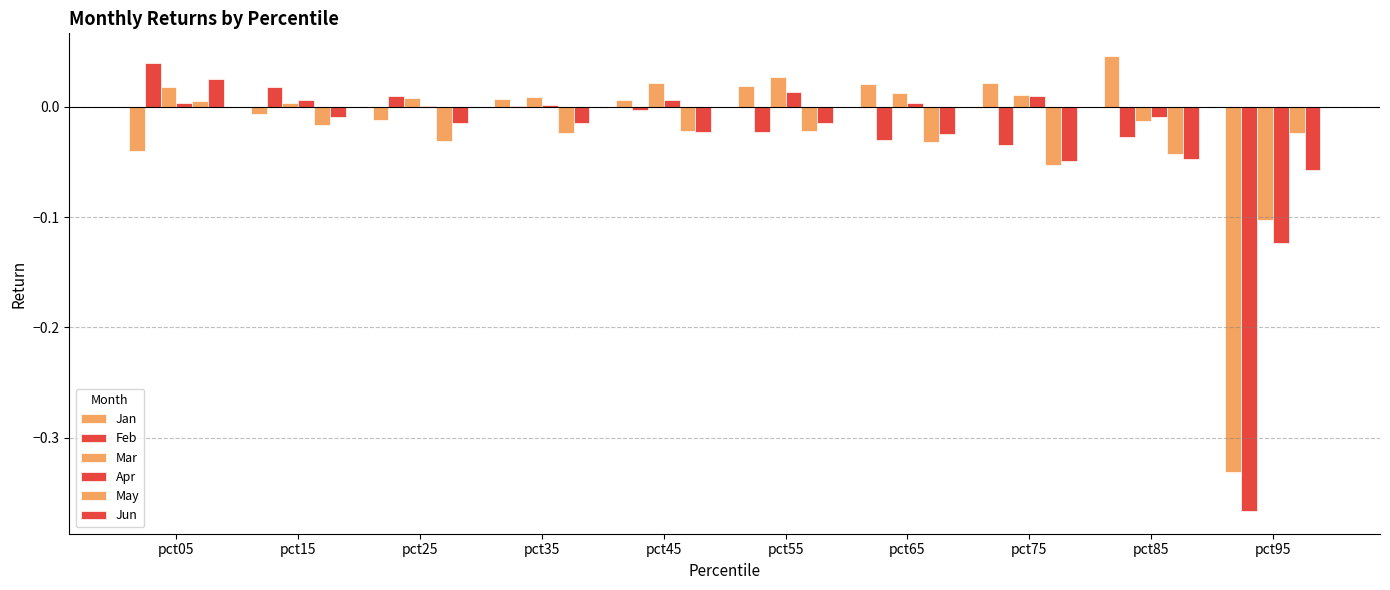

At which label does May reach its minimum?

pct75